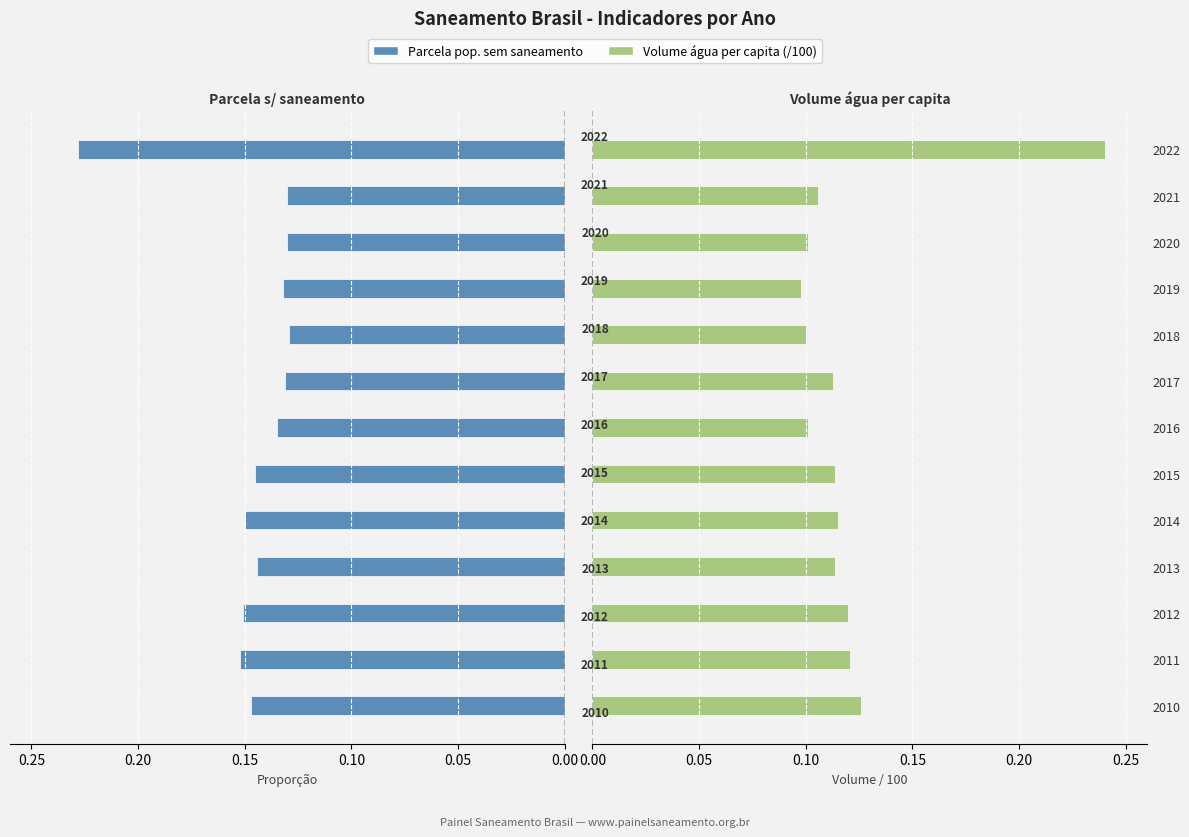

How many categories are shown in the chart?

13